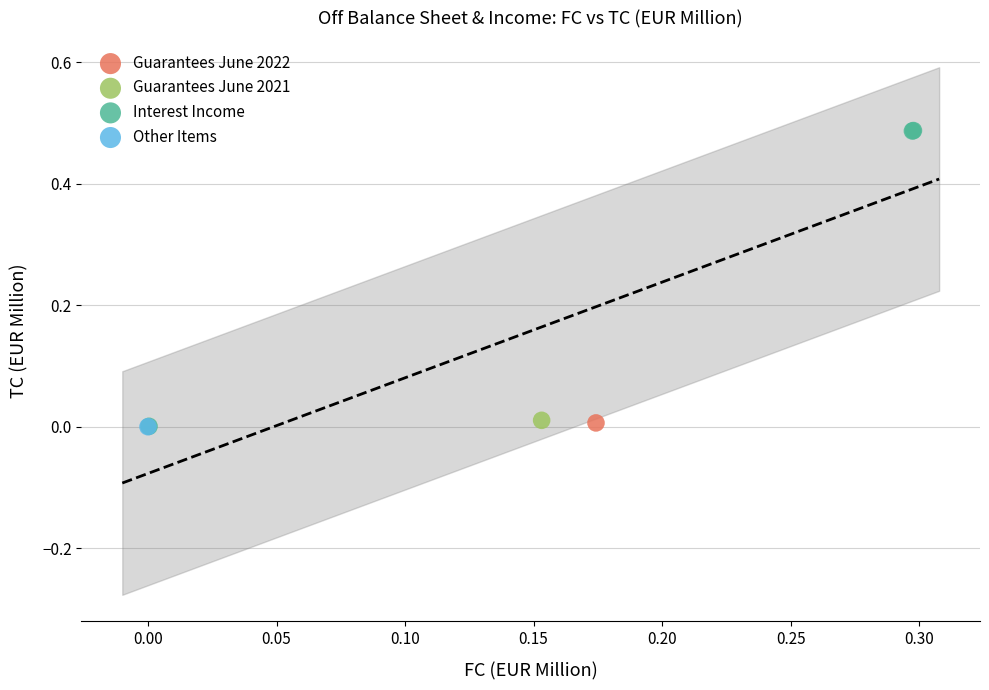

What are all the series names shown in the legend?

Guarantees June 2022, Guarantees June 2021, Interest Income, Other Items